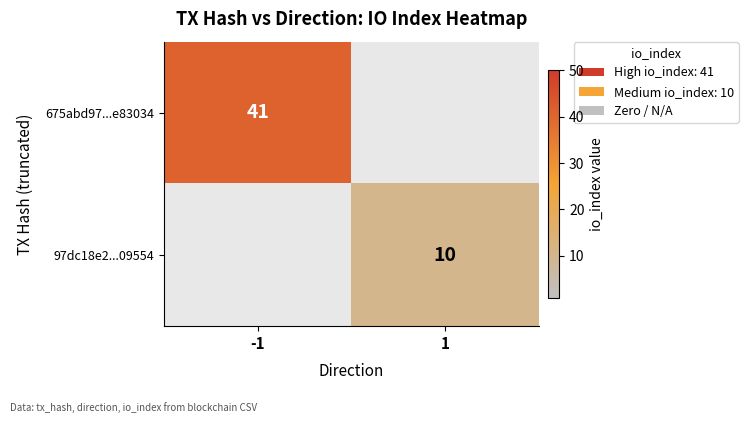

True or false: 97dc18e2...09554 has a value of 14 at 1.

False